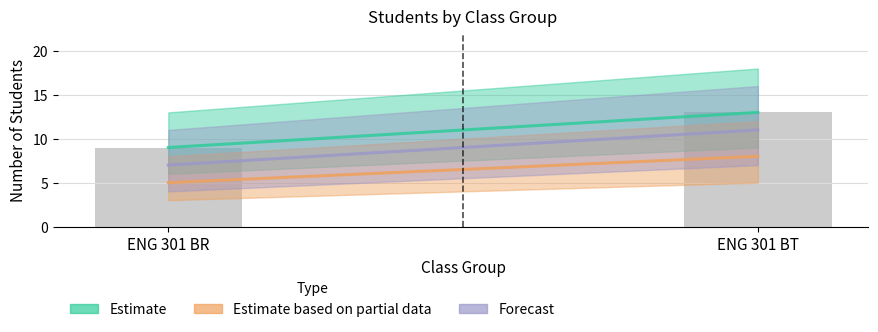

Is it true that Estimate based on partial data equals 2 at ENG 301 BR?

False